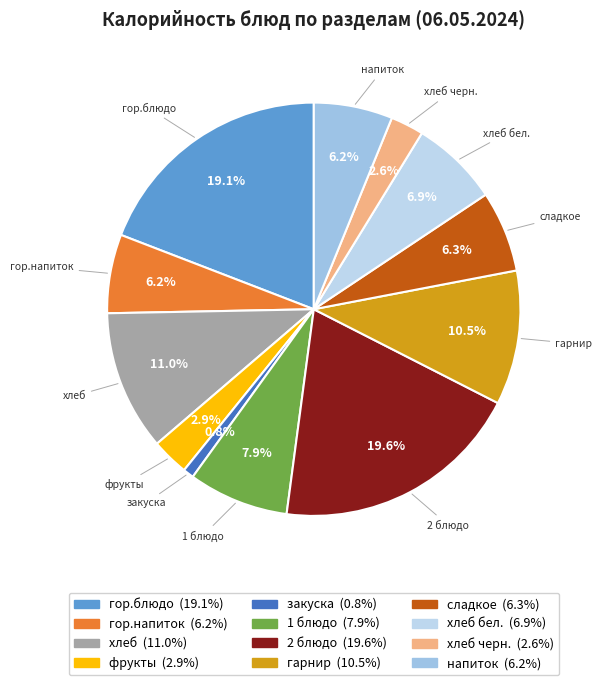

Which category has the biggest portion of the pie?

2 блюдо